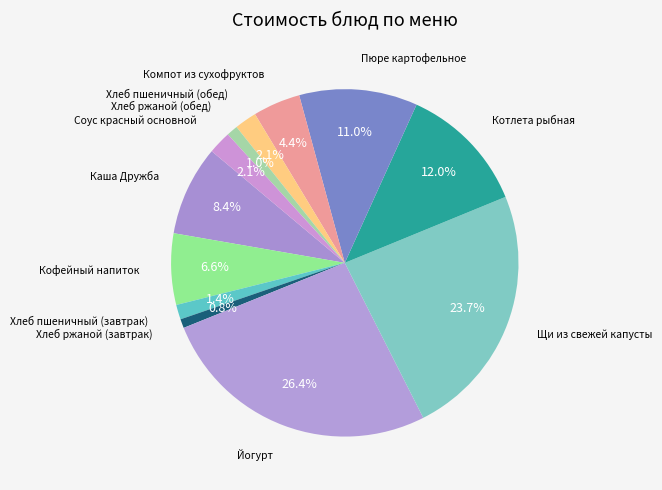

How many segments does this pie chart have?

12